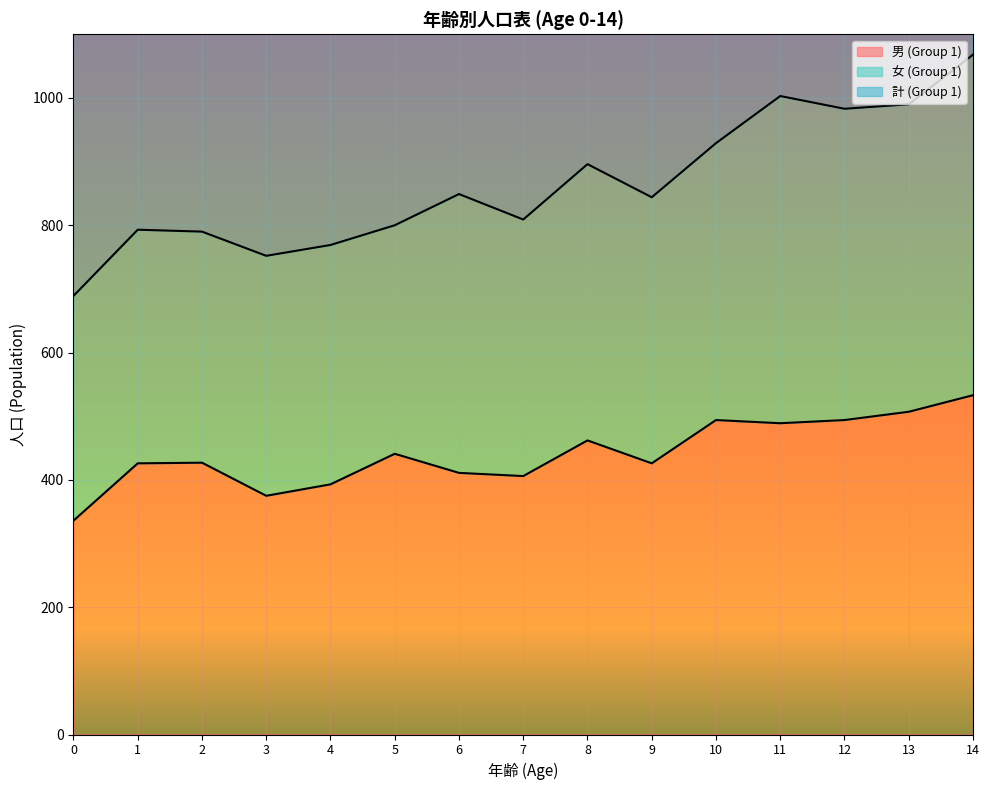

What is the spread (max minus min) of values at 3?

377